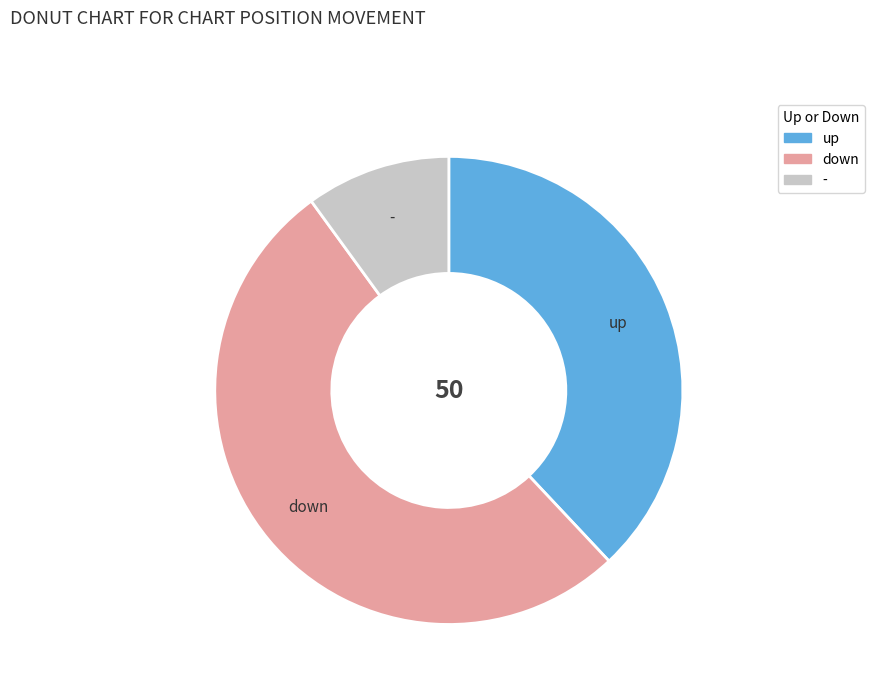

Does up represent more than half of the total?

No